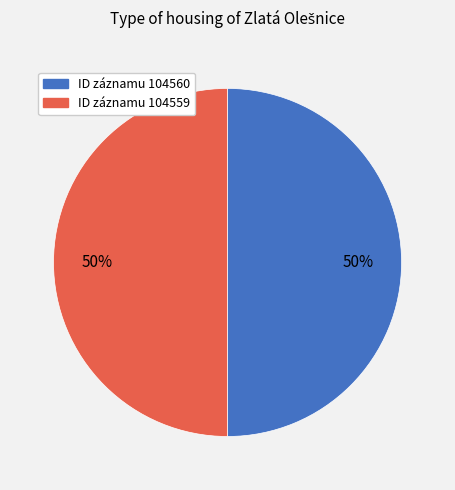

How many slices are in this pie chart?

2